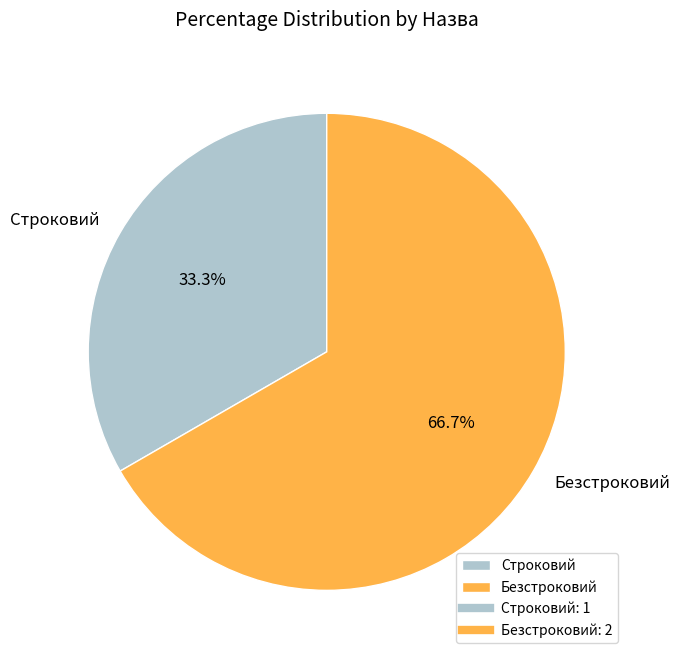

To the nearest percent, what percentage of the pie is Строковий?

33%